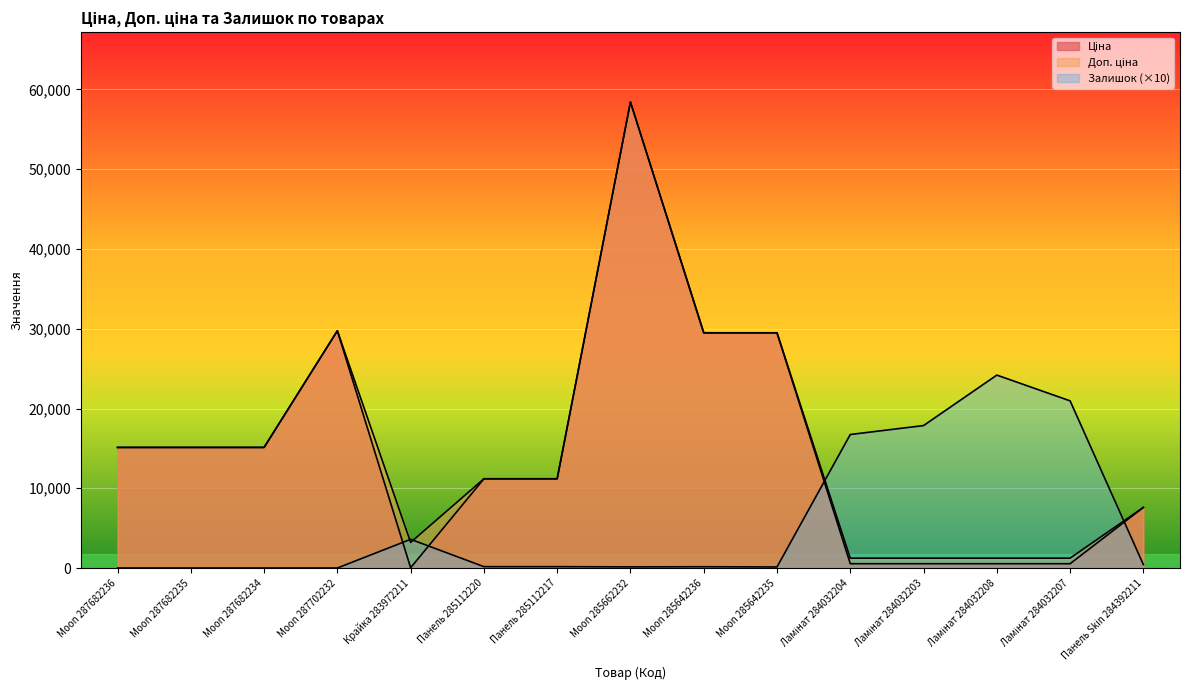

What is the approximate value of Залишок at Ламінат 284032207?

20960.0